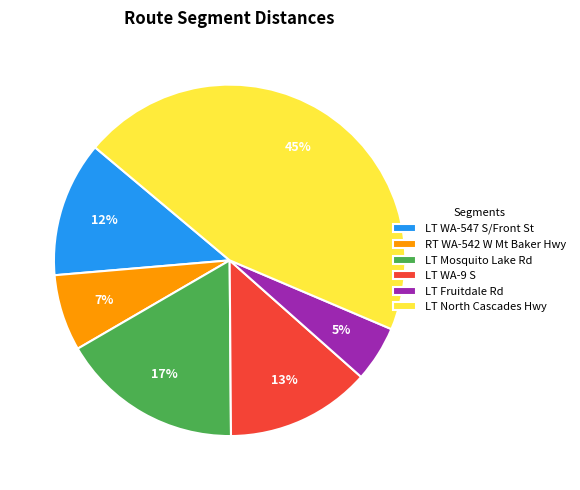

How many slices are in this pie chart?

6